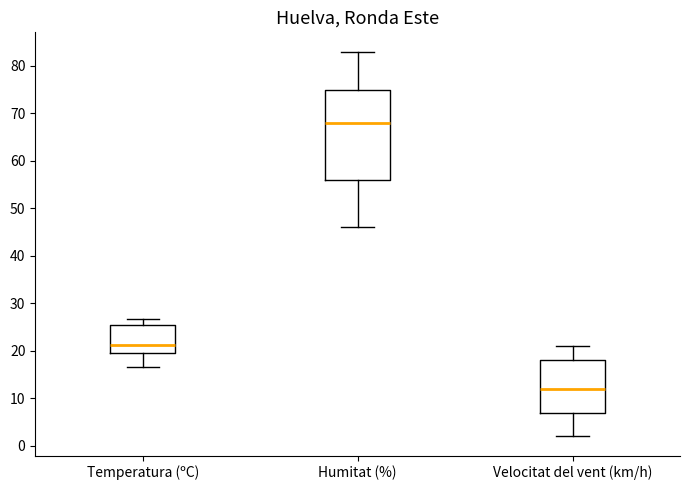

Reading left to right, transcribe this box plot: for each box, give where its median line is, the range the box spans, and where its two whiskers end, as read against the y-axis. The values are not printed on the chart, so give them approximately, as read against the axis.

Temperatura (ºC): median 21, box 20 to 25, whiskers 17 to 27
Humitat (%): median 68, box 56 to 75, whiskers 46 to 83
Velocitat del vent (km/h): median 12, box 7 to 18, whiskers 2 to 21